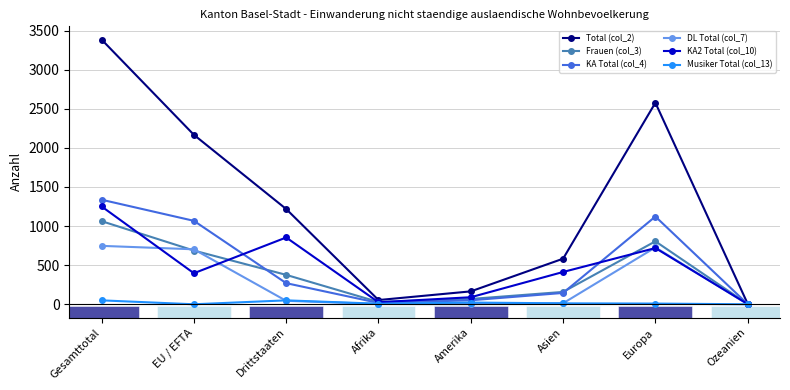

The DL Total (col_7) series shows 703 at EU / EFTA. True or false?

True